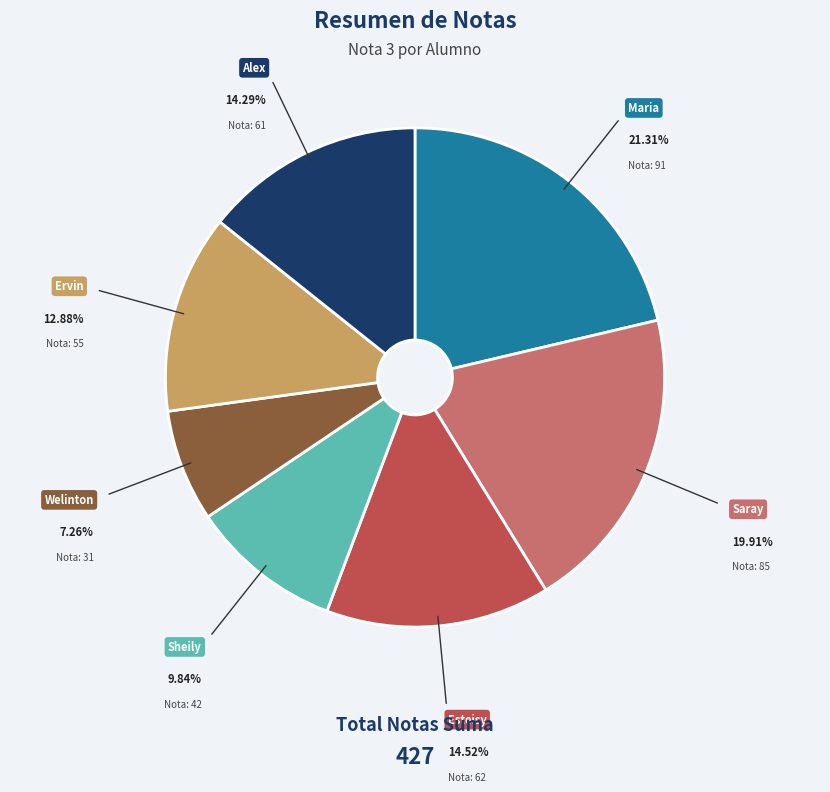

How many slices are in this pie chart?

7